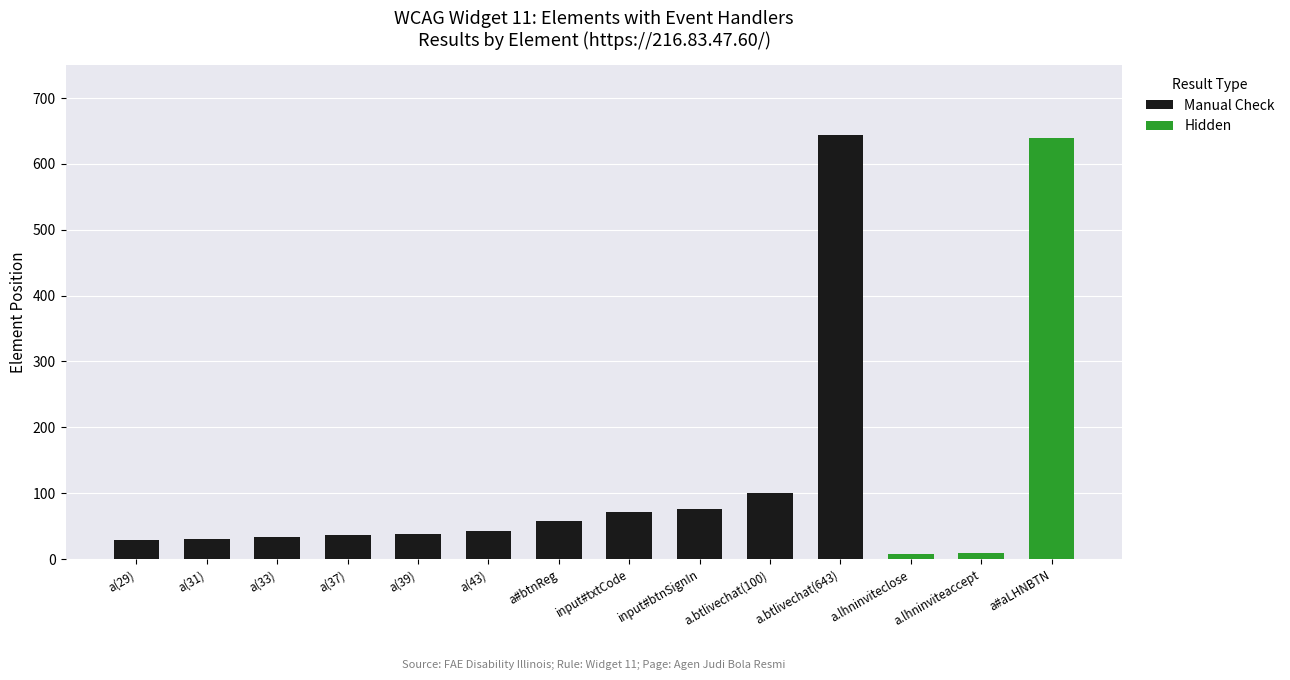

At which label does Manual Check reach its peak?

a.btlivechat(643)